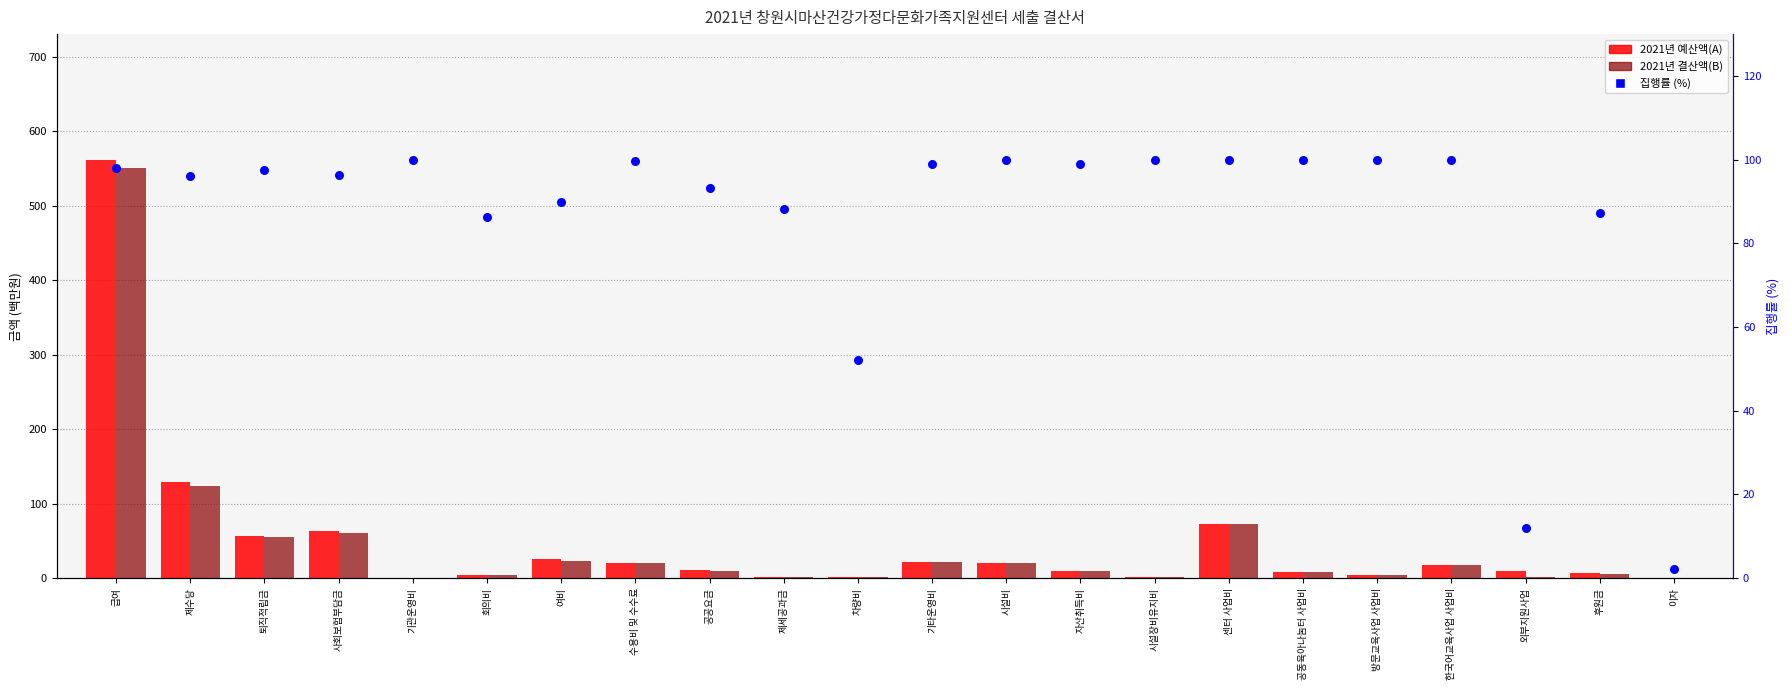

Which series has the largest Y range (max minus min)?

2021년 예산액(A)